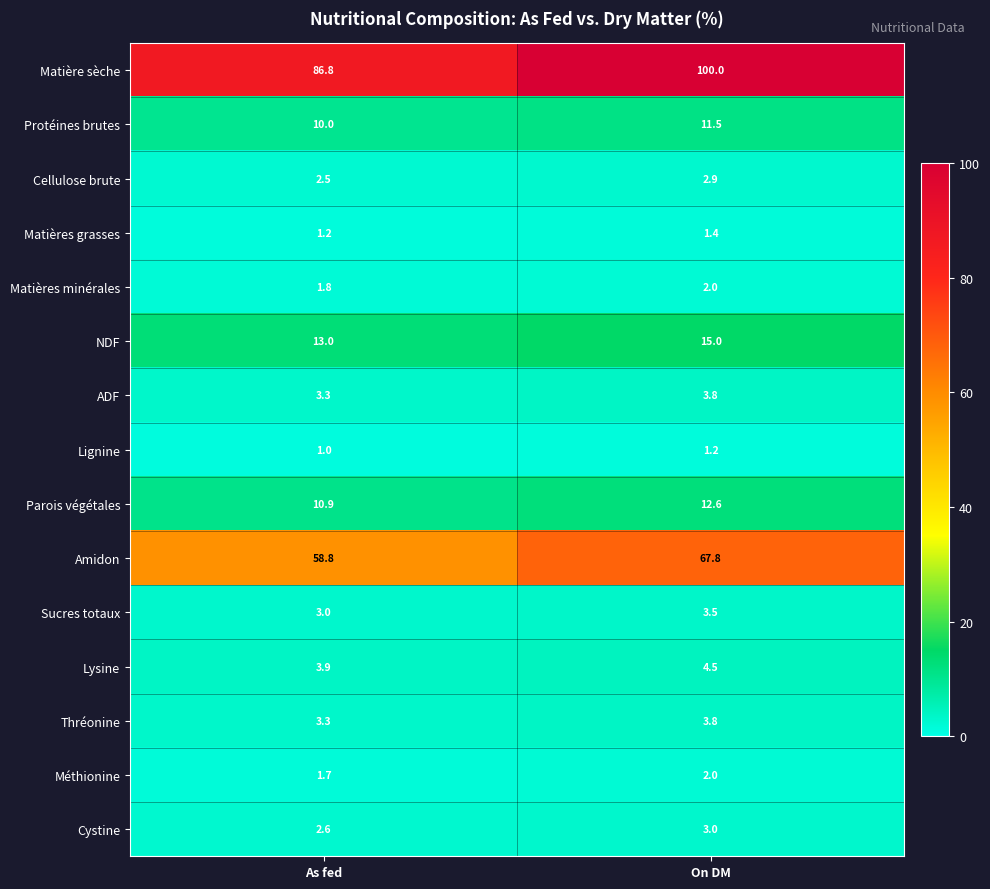

The value of Cellulose brute at On DM is 1.2. True or false?

False